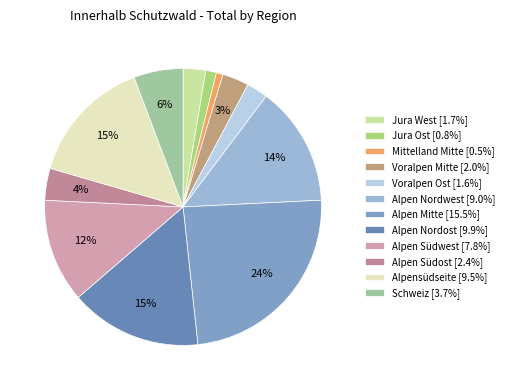

Is there a majority slice in this chart?

No